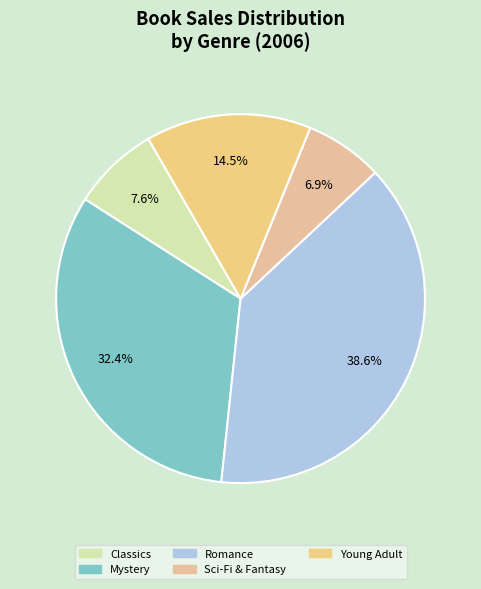

Which category has the biggest portion of the pie?

Romance